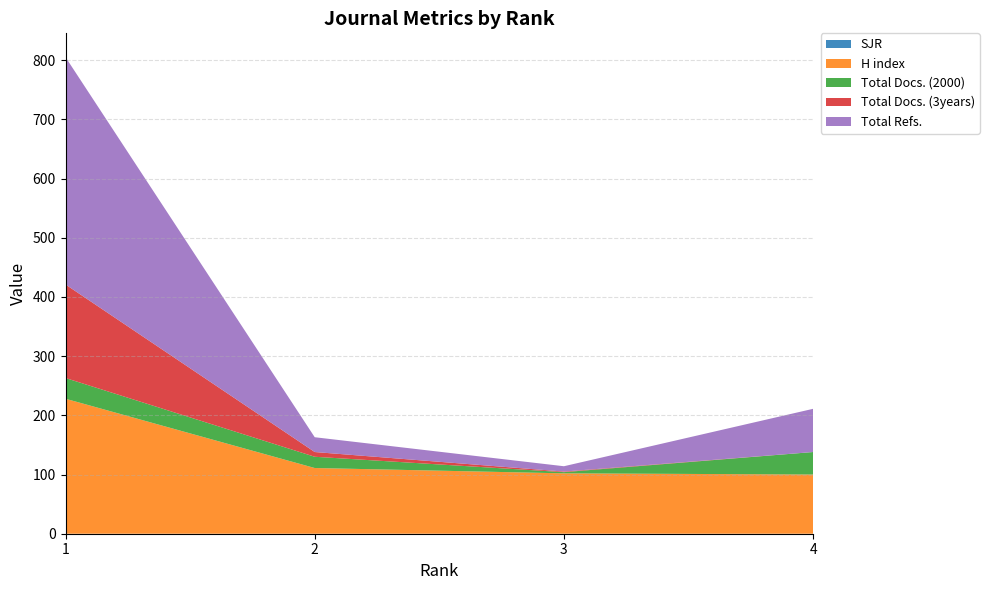

Reading left to right, what are all the values shown in this chart?

SJR: 0	0	0	0
H index: 228	111	102	100
Total Docs. (2000): 35	19	2	38
Total Docs. (3years): 158	8	1	0
Total Refs.: 384	25	9	73